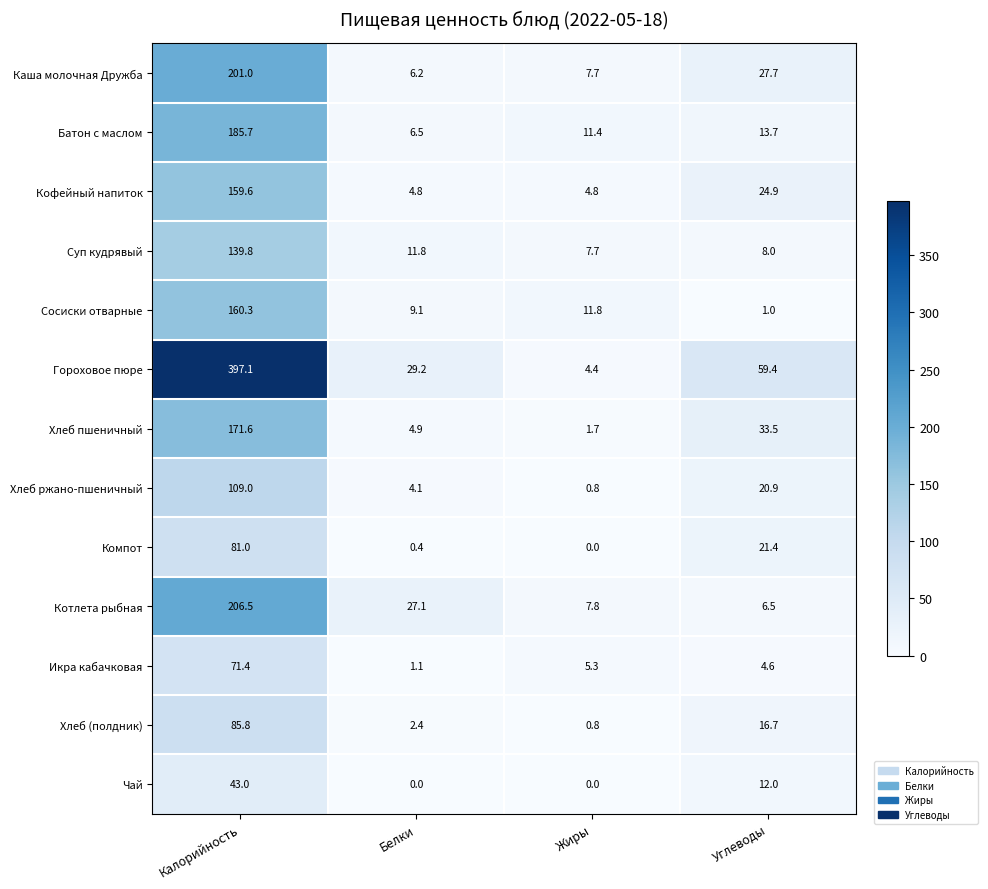

What is the difference between the maximum and second lowest values in the Батон с маслом series?

174.3